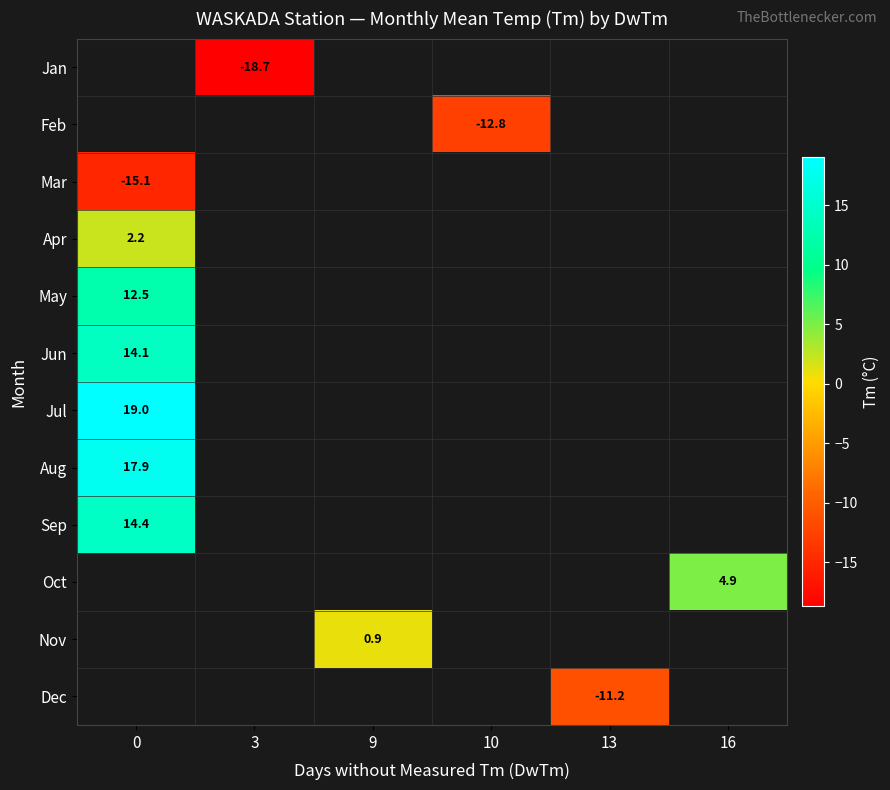

The Mar series shows -7.5 at 0. True or false?

False